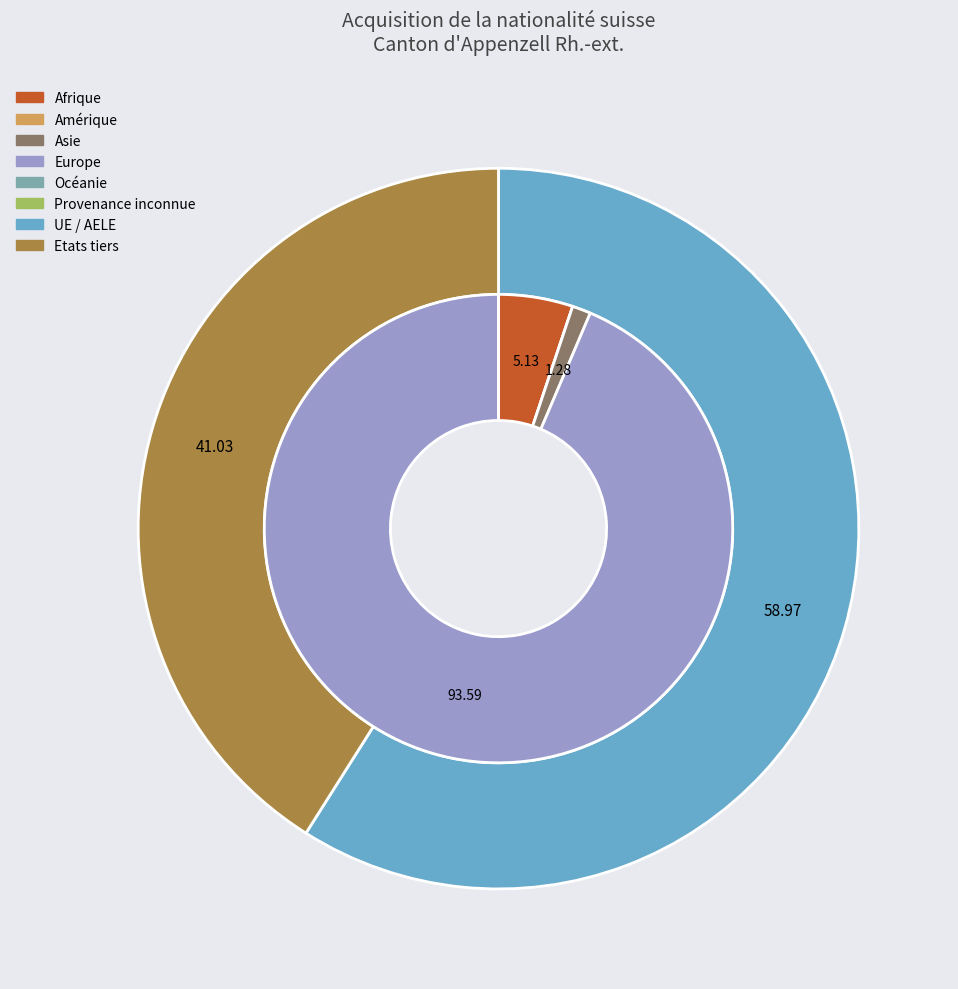

How much of the chart is everything except Amérique?

100.0%